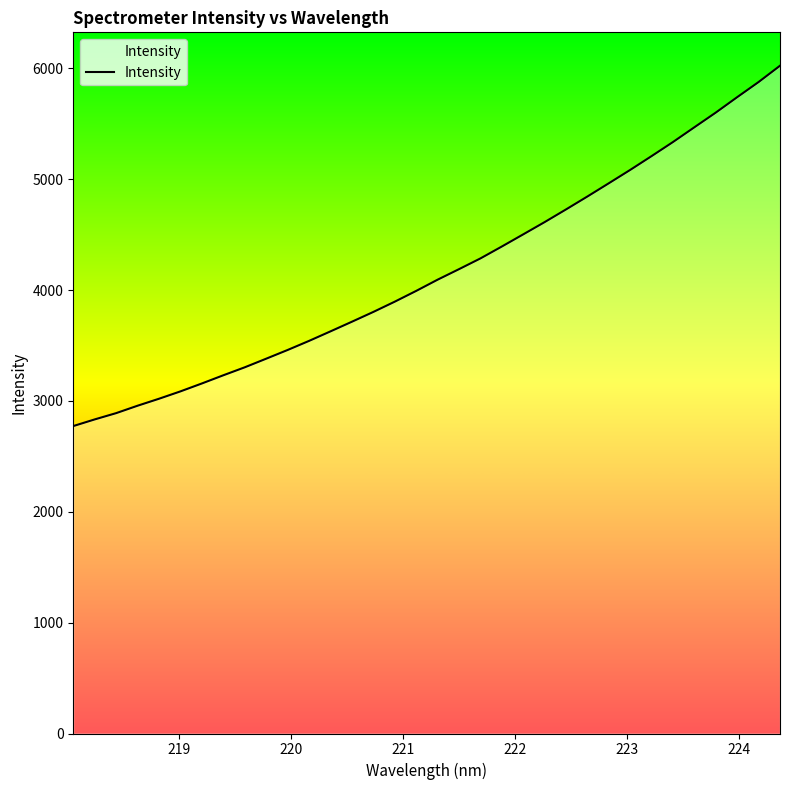

Does the chart have visible grid lines?

No